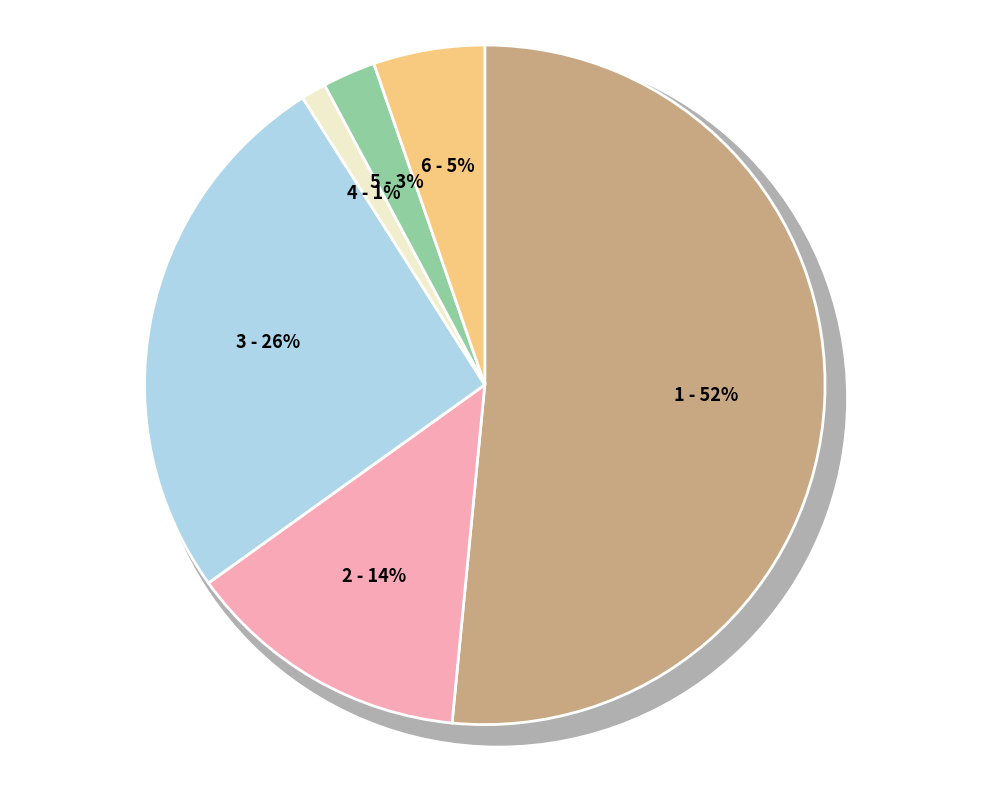

Is 2 the majority of the pie?

No